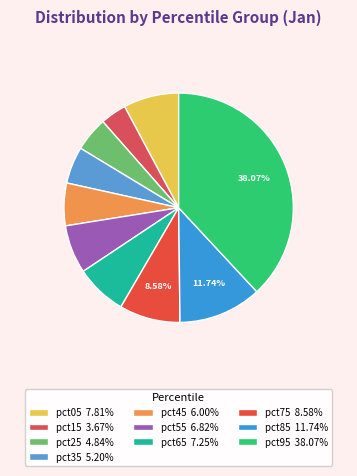

How much of the chart is everything except pct35?

94.8%